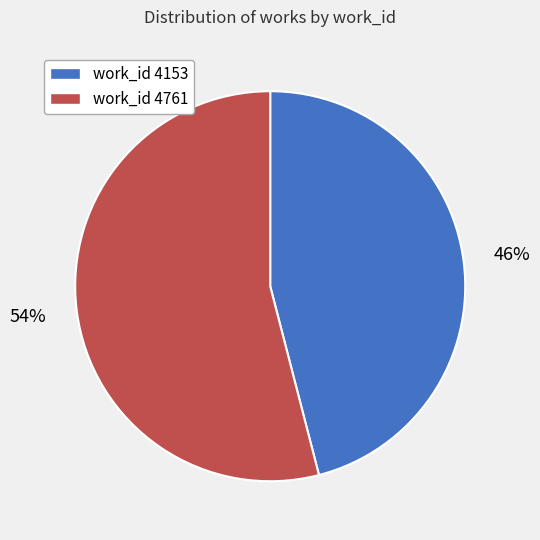

Is there any slice that represents more than half of the pie?

Yes